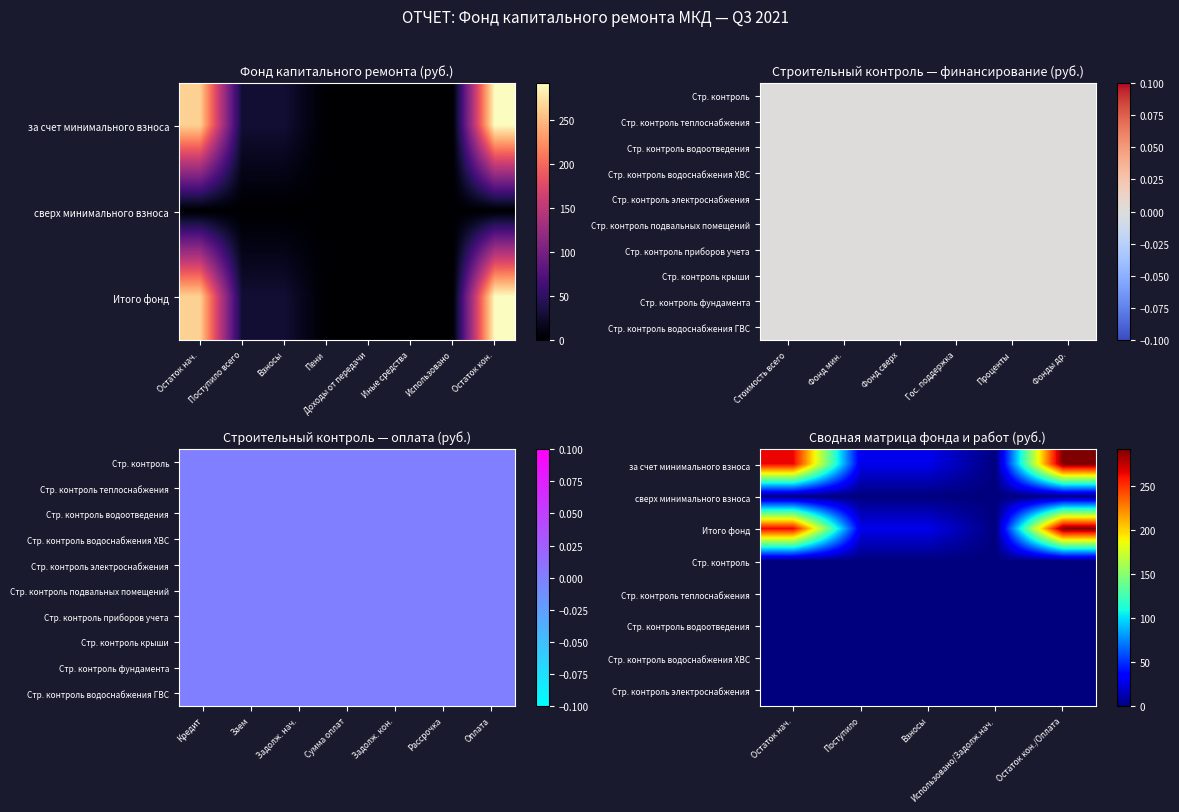

The value of Итого фонд at Остаток нач. is 264.4. True or false?

True